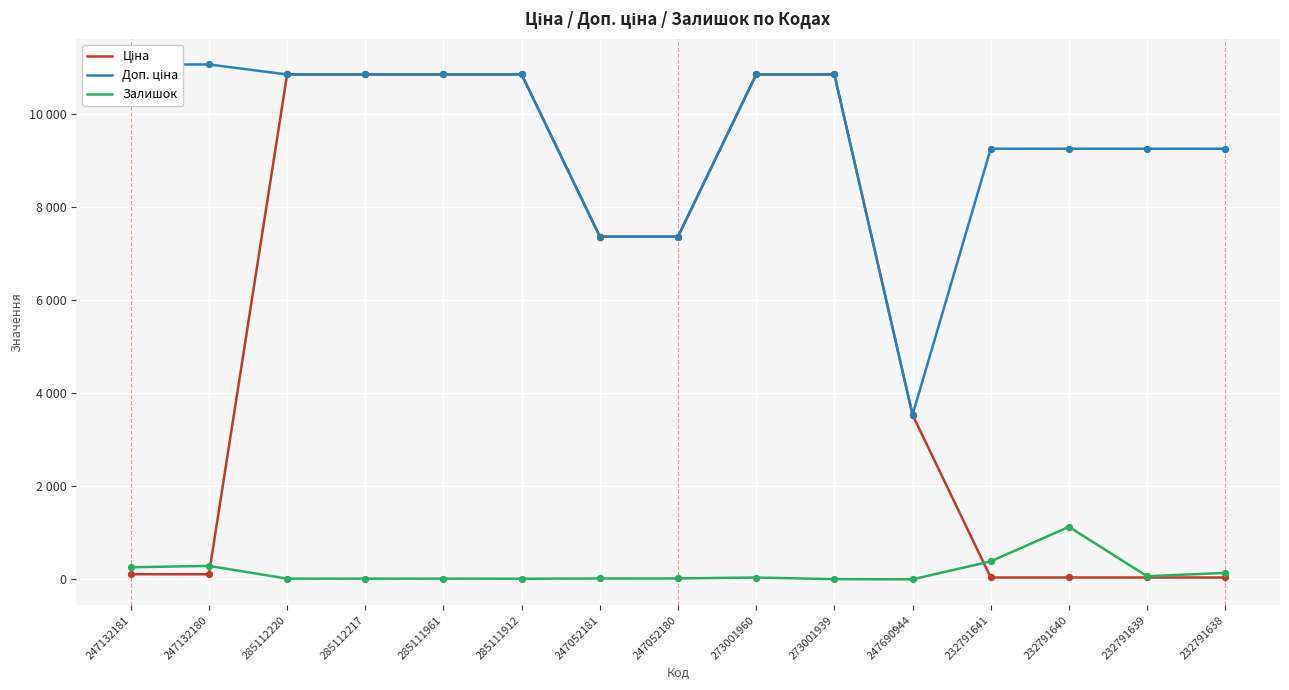

What are all the series names shown in the legend?

Ціна, Доп. ціна, Залишок